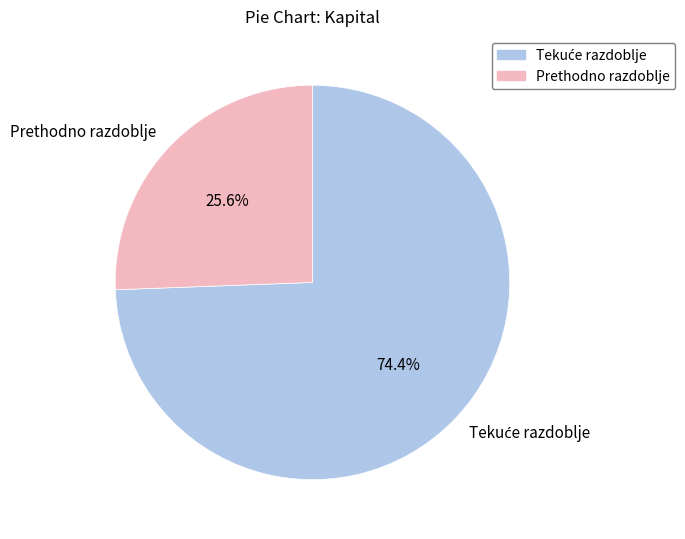

Is there a majority slice in this chart?

Yes